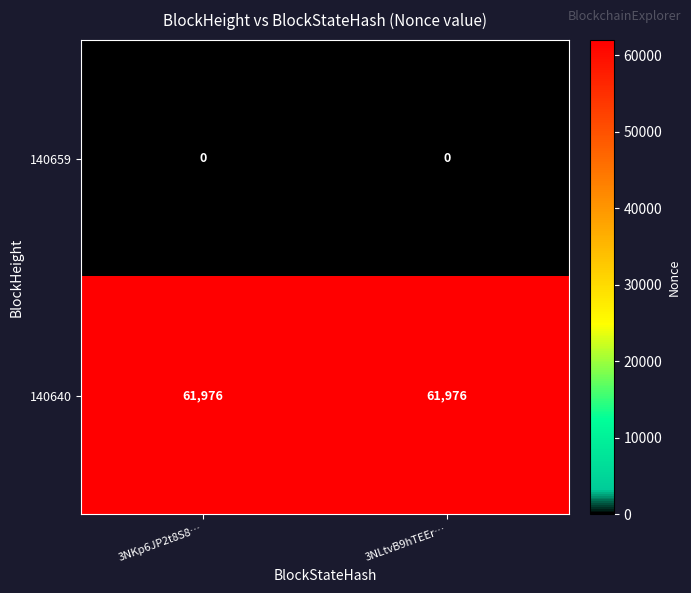

At 3NLtvB9hTEEr…, list the series in order from smallest to largest.

140659, 140640